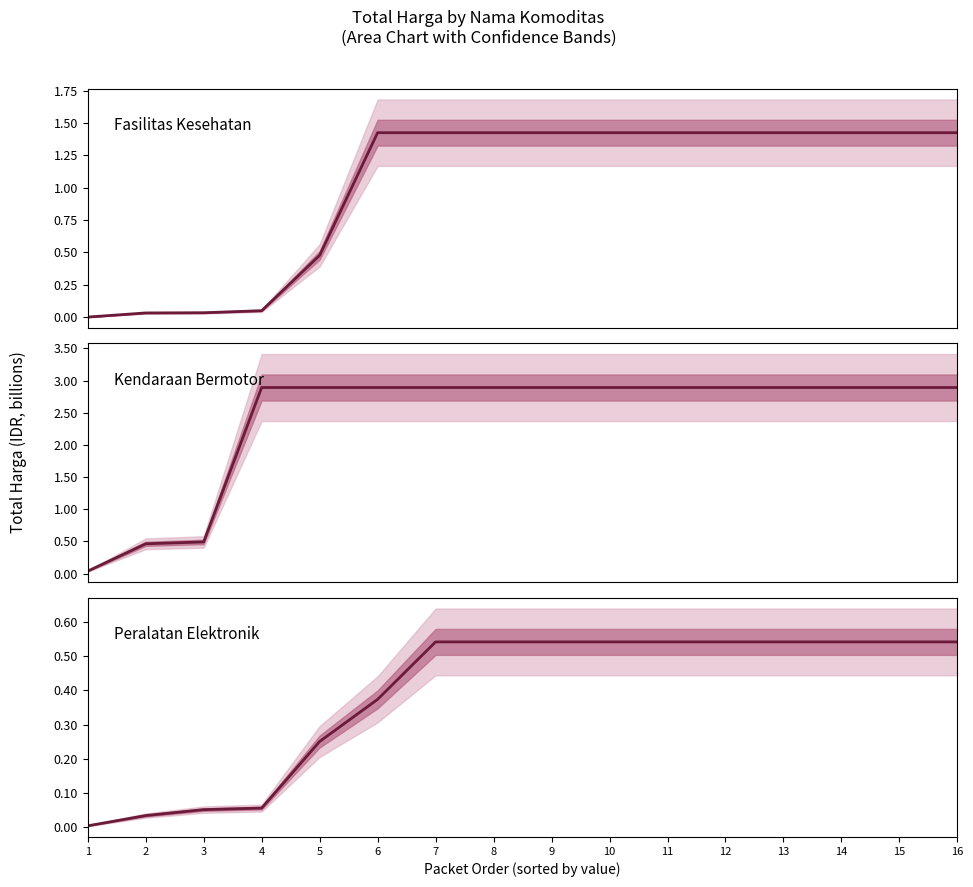

Which category has the lowest value in the Peralatan Elektronik series?

1